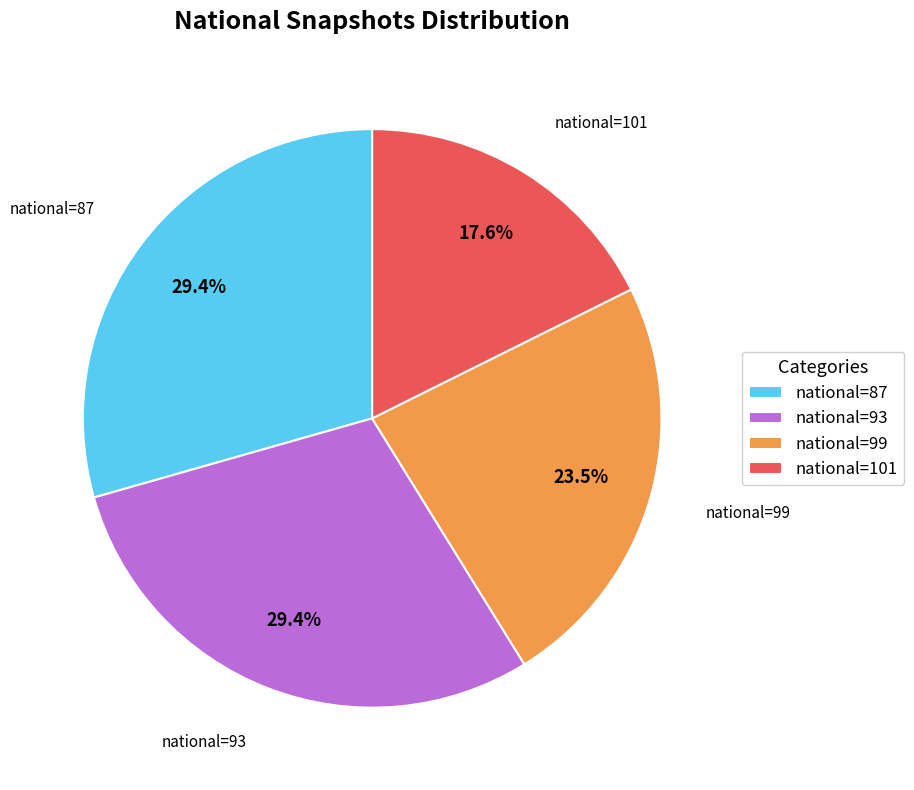

To the nearest percent, what is the average slice percentage?

25%